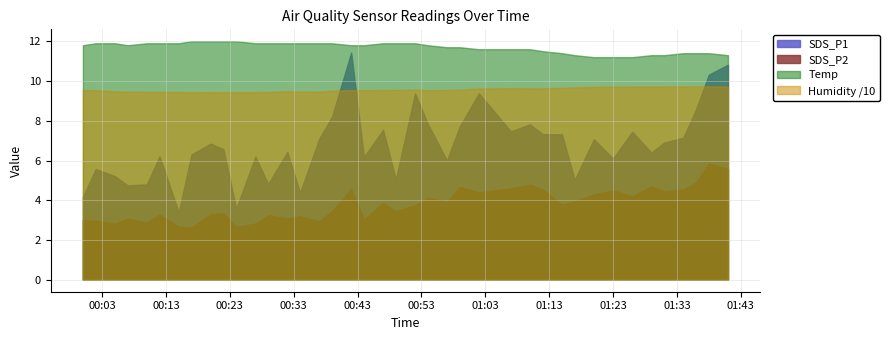

Reading left to right, transcribe all the data shown in this chart.

SDS_P1: 4.2	5.6	5.2	4.8	4.8	6.2	3.4	6.3	6.8	6.6	3.6	6.2	4.8	6.4	4.4	7.1	8.2	11.4	6.2	7.5	5.0	9.4	7.8	6.0	7.7	9.4	7.5	7.8	7.3	7.3	5.0	7.1	6.1	7.5	6.4	6.9	7.2	8.6	10.3	10.8
SDS_P2: 3.0	3.0	2.8	3.1	2.9	3.3	2.7	2.6	3.3	3.4	2.7	2.8	3.2	3.1	3.2	3.0	3.5	4.6	3.0	3.9	3.5	3.8	4.1	3.9	4.7	4.4	4.6	4.8	4.5	3.8	4.0	4.3	4.5	4.2	4.7	4.5	4.5	4.9	5.8	5.6
Temp: 11.8	11.9	11.9	11.8	11.9	11.9	11.9	12.0	12.0	12.0	12.0	11.9	11.9	11.9	11.9	11.9	11.9	11.8	11.8	11.9	11.9	11.9	11.8	11.7	11.7	11.6	11.6	11.6	11.5	11.4	11.3	11.2	11.2	11.2	11.3	11.3	11.4	11.4	11.4	11.3
Humidity: 95.4	95.4	94.8	94.6	94.6	94.5	94.5	94.3	94.4	94.3	94.4	94.4	94.5	94.9	94.6	94.7	95.1	95.4	95.4	95.5	95.5	95.7	95.4	95.5	95.7	96.2	96.4	96.3	96.3	96.6	96.8	97.0	97.1	97.2	97.2	97.2	97.3	97.3	97.3	97.2